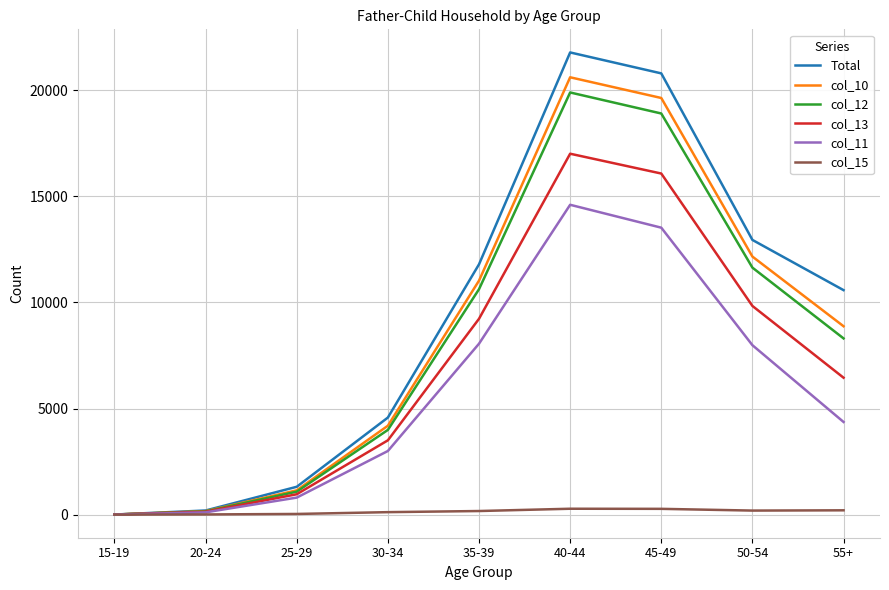

Is the value of col_13 at 35-39 greater than the value of col_12 at 45-49?

No